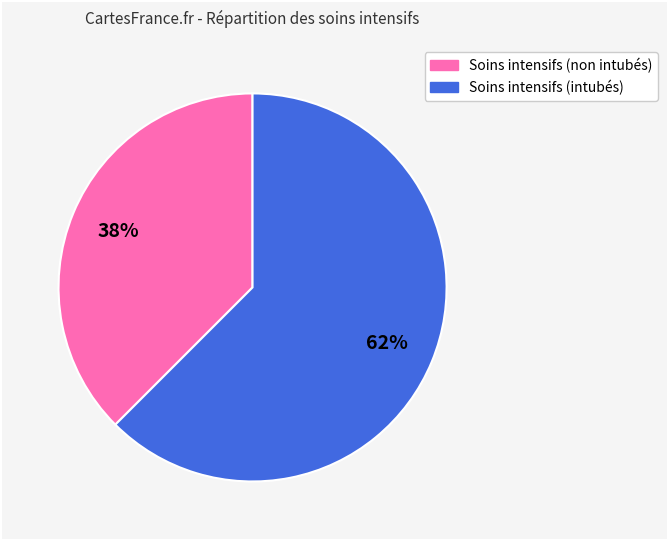

Between Soins intensifs (intubés) and Soins intensifs (non intubés), which is larger?

Soins intensifs (intubés)